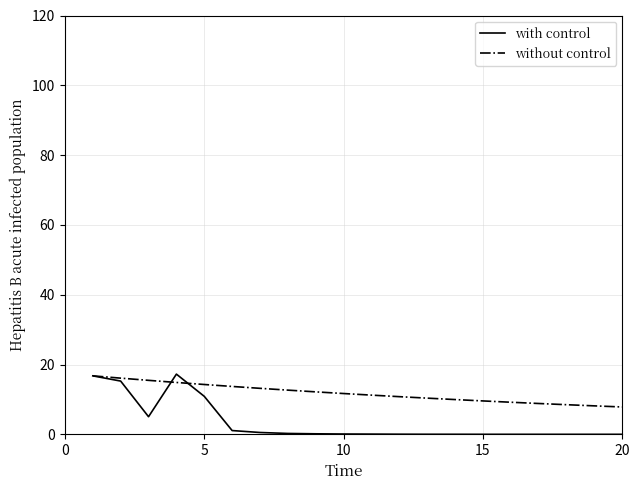

Which series has the largest range (max minus min)?

with control